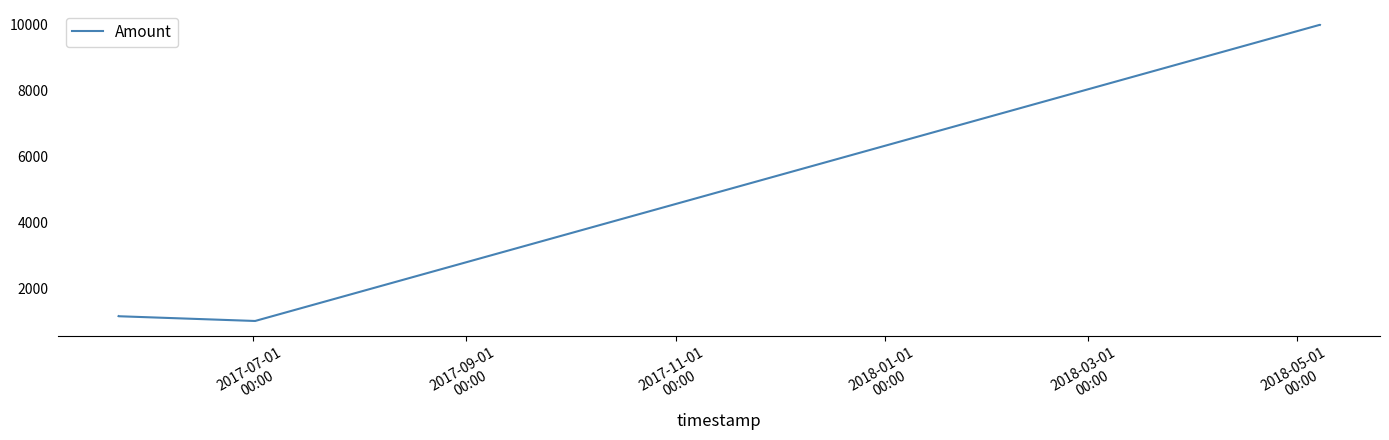

What is the sum of all values?

24279.0